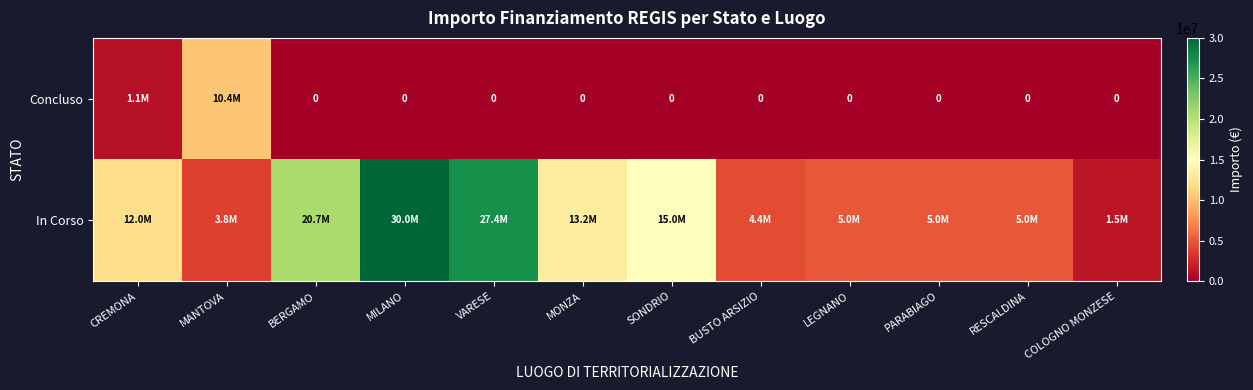

Rank the categories by Concluso value from highest to lowest.

MANTOVA, CREMONA, BERGAMO, MILANO, VARESE, MONZA, SONDRIO, BUSTO ARSIZIO, LEGNANO, PARABIAGO, RESCALDINA, COLOGNO MONZESE